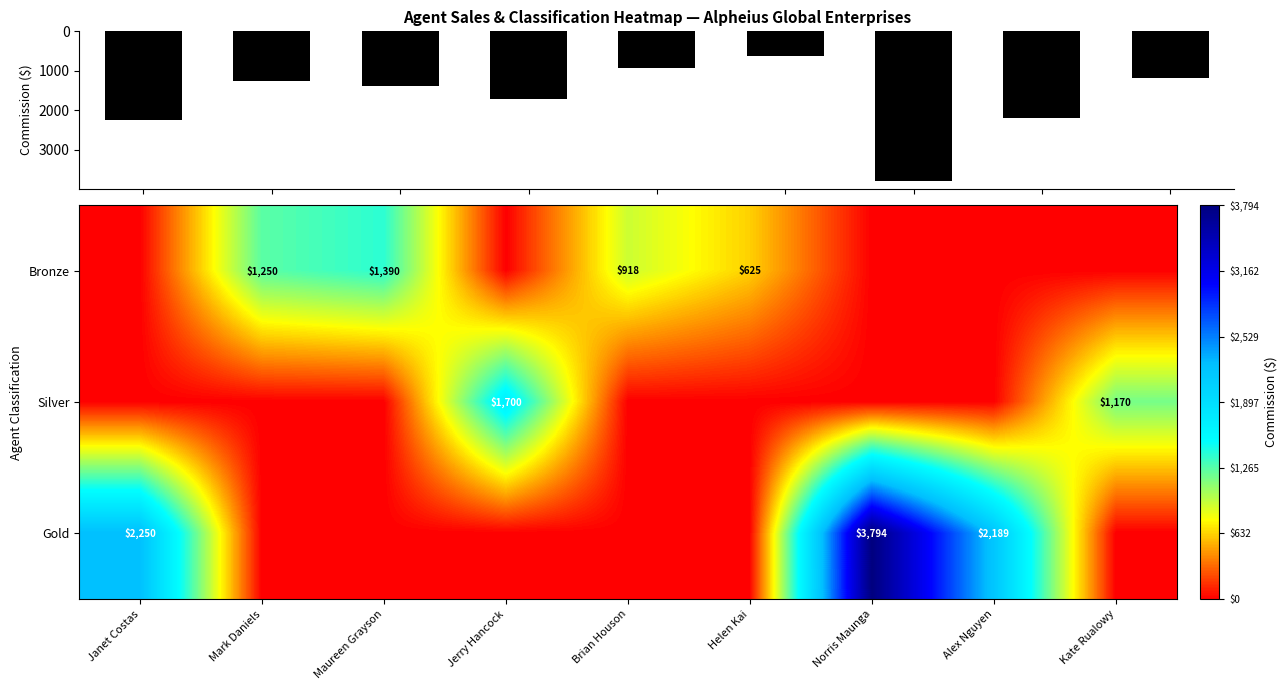

The Silver series shows 2227 at Jerry Hancock. True or false?

False